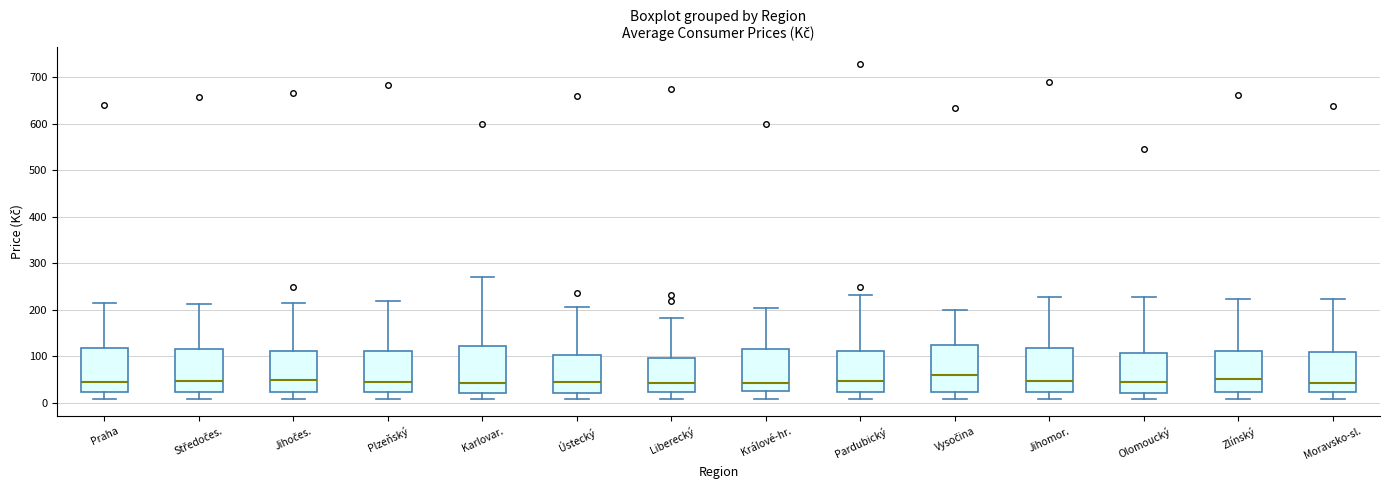

Reading left to right, read every box against the y-axis: the position of its median line, the range the box covers, and the ends of its whiskers. The values are not printed on the chart, so give them approximately, as read against the axis.

Praha: median 40, box 20 to 120, whiskers 10 to 220
Středočes.: median 50, box 20 to 120, whiskers 10 to 210
Jihočes.: median 50, box 20 to 110, whiskers 10 to 220
Plzeňský: median 50, box 20 to 110, whiskers 10 to 220
Karlovar.: median 40, box 20 to 120, whiskers 10 to 270
Ústecký: median 50, box 20 to 100, whiskers 10 to 210
Liberecký: median 40, box 20 to 100, whiskers 10 to 180
Králové-hr.: median 40, box 20 to 120, whiskers 10 to 200
Pardubický: median 50, box 20 to 110, whiskers 10 to 230
Vysočina: median 60, box 20 to 120, whiskers 10 to 200
Jihomor.: median 50, box 20 to 120, whiskers 10 to 230
Olomoucký: median 40, box 20 to 110, whiskers 10 to 230
Zlínský: median 50, box 20 to 110, whiskers 10 to 220
Moravsko-sl.: median 40, box 20 to 110, whiskers 10 to 220